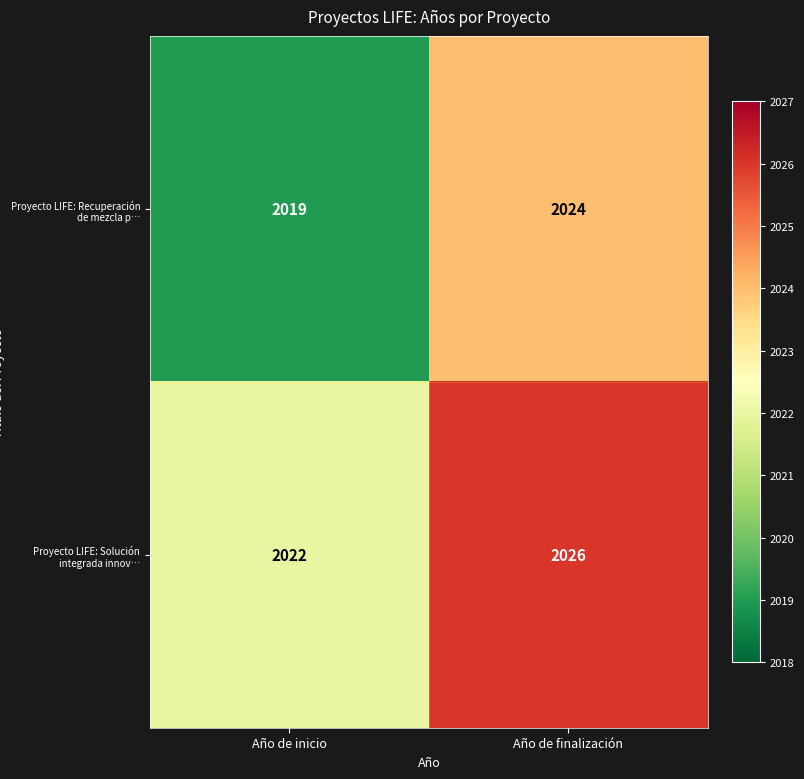

What is the maximum value shown in the chart?

2026